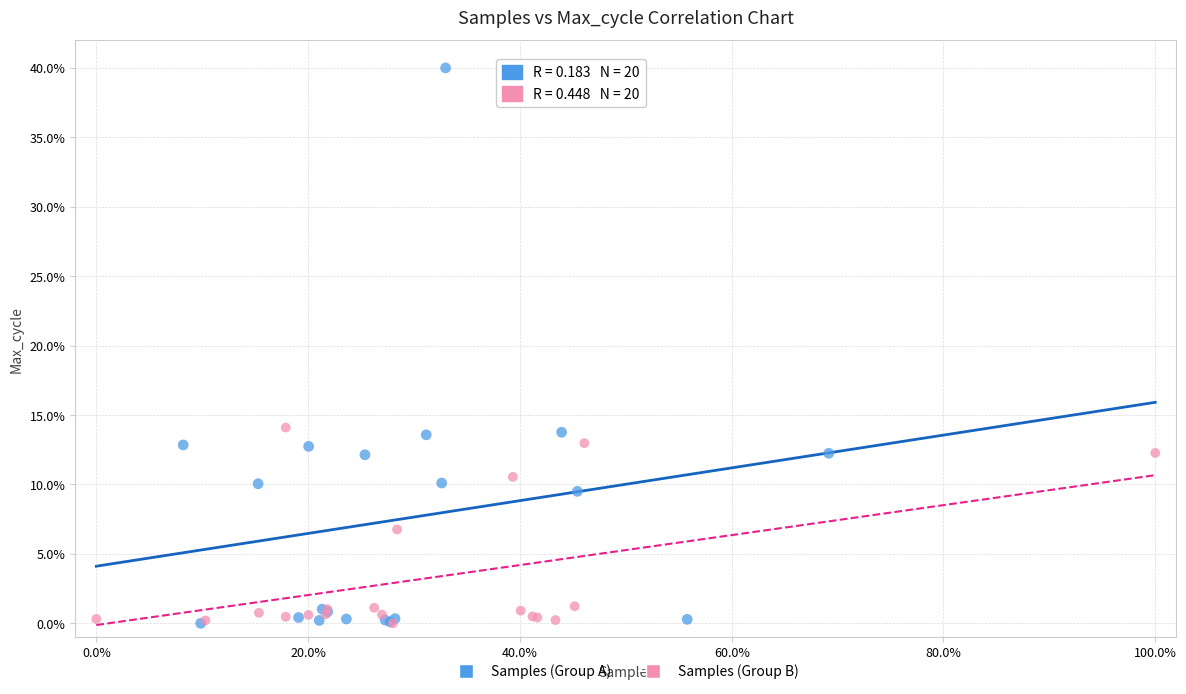

Which series reaches the maximum Y coordinate?

Samples (Group A)